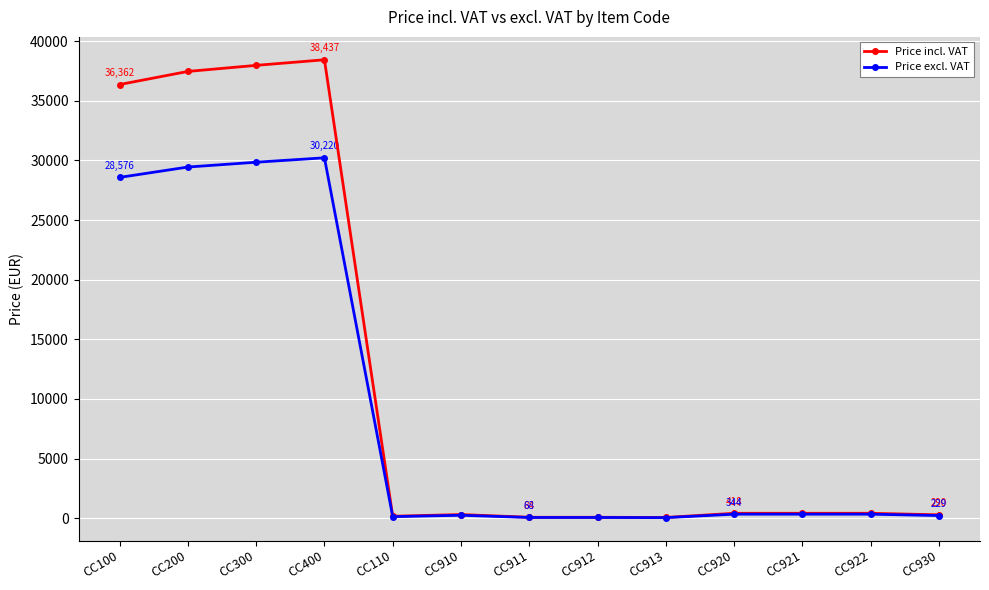

What is the average value of the Price excl. VAT series?

9225